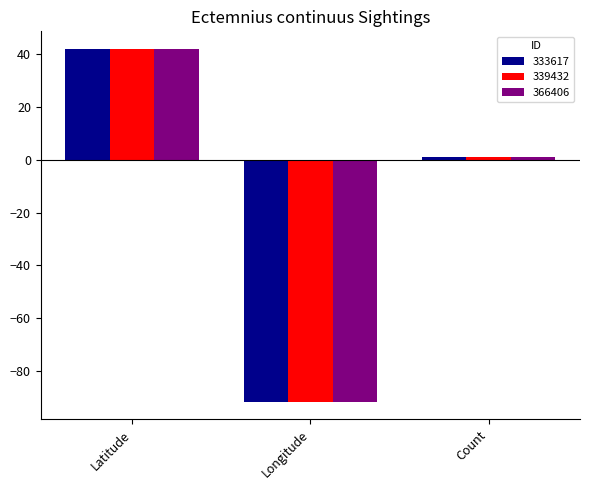

What is the maximum value for 366406?

42.0